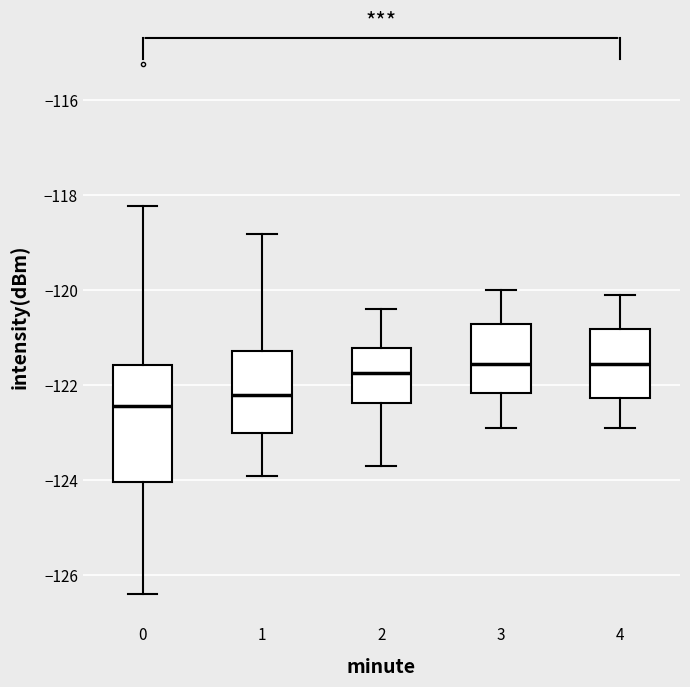

Reading left to right, transcribe this box plot: for each box, give where its median line is, the range the box spans, and where its two whiskers end, as read against the y-axis. The values are not printed on the chart, so give them approximately, as read against the axis.

0: median -122.4, box -124.0 to -121.6, whiskers -126.4 to -118.2
1: median -122.2, box -123.0 to -121.2, whiskers -124.0 to -118.8
2: median -121.8, box -122.4 to -121.2, whiskers -123.6 to -120.4
3: median -121.6, box -122.2 to -120.8, whiskers -122.8 to -120.0
4: median -121.6, box -122.2 to -120.8, whiskers -122.8 to -120.0